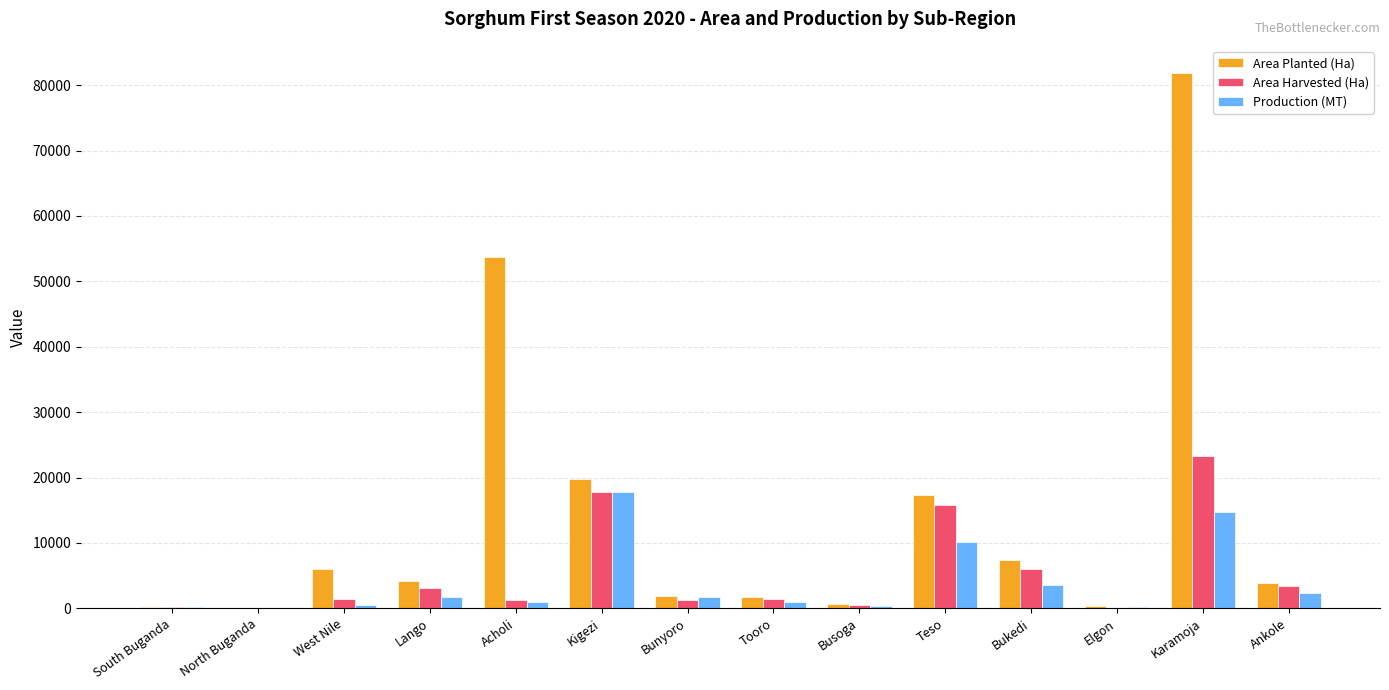

At which category is the sum across all series the highest?

Karamoja